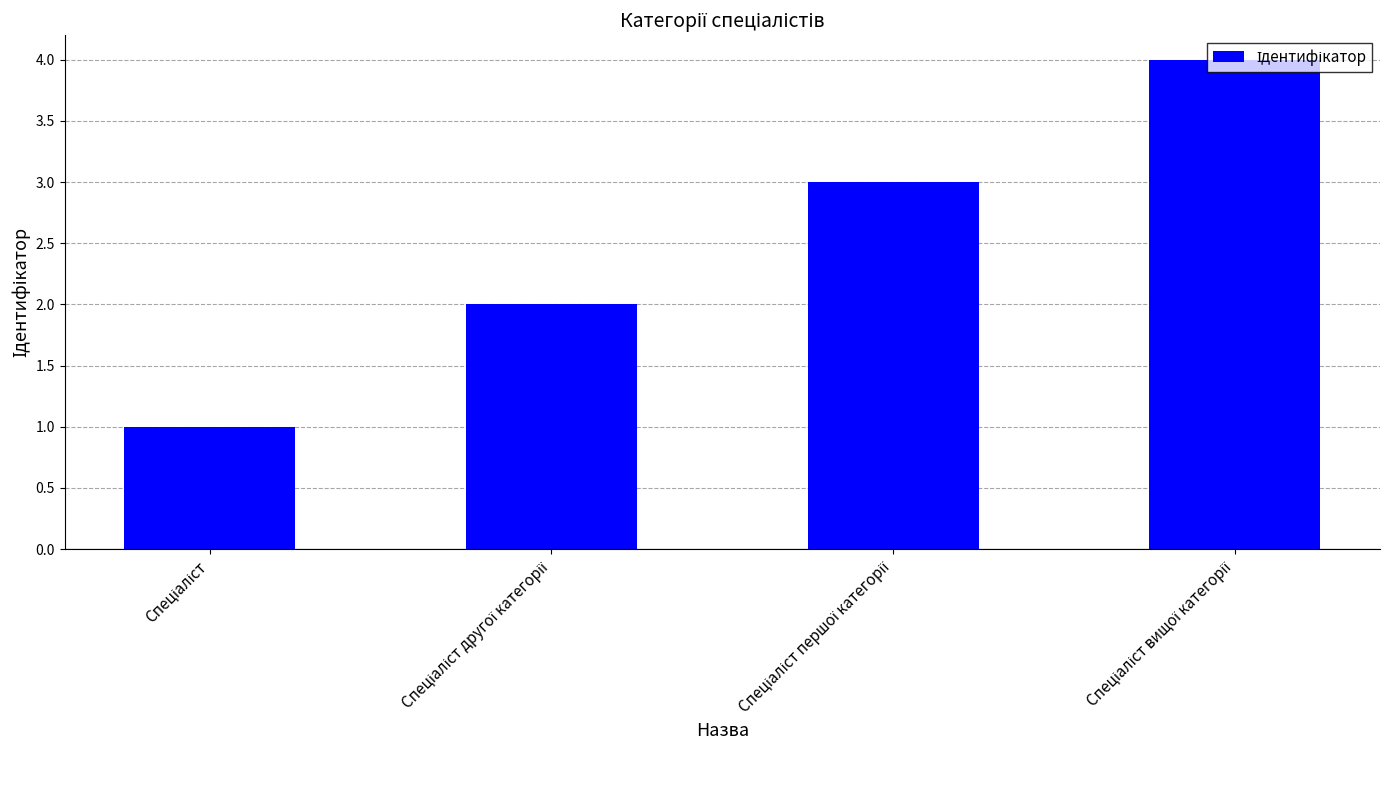

What is the difference between the maximum and minimum values?

3